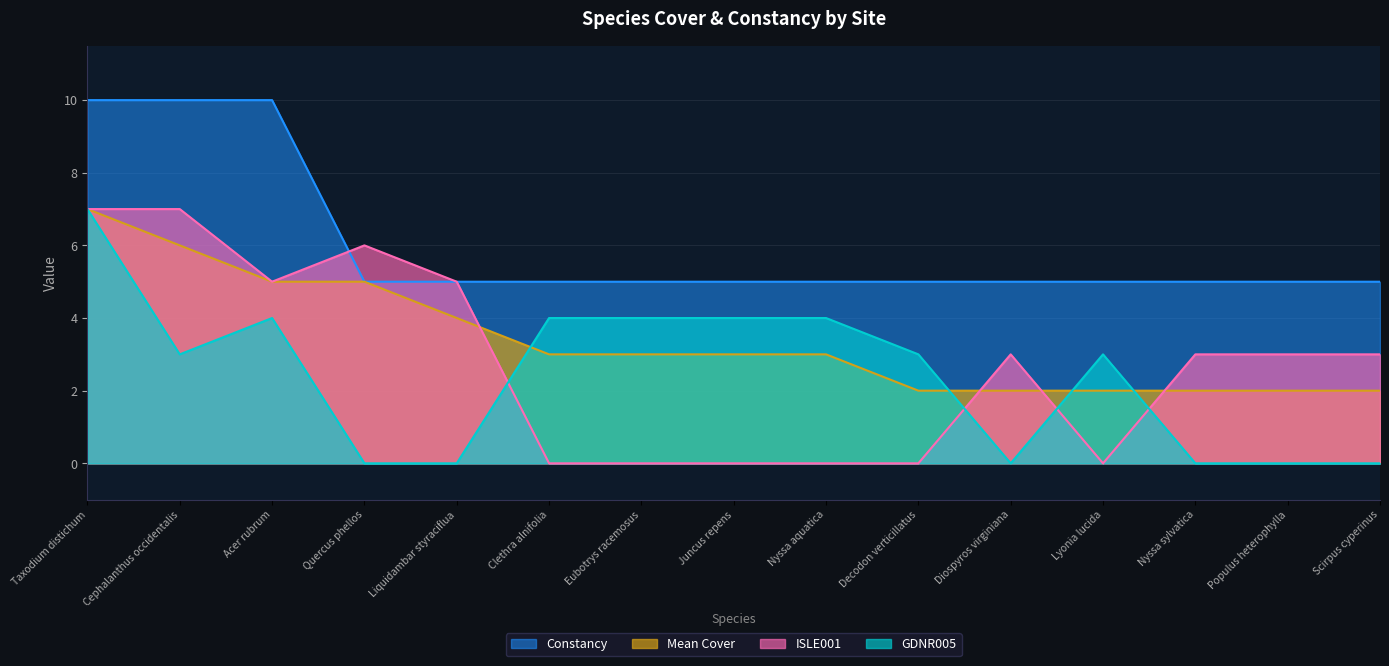

What position from the left is Juncus repens?

8